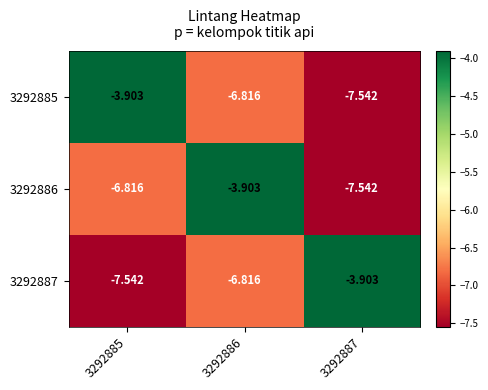

Which series has the largest range (max minus min)?

3292885